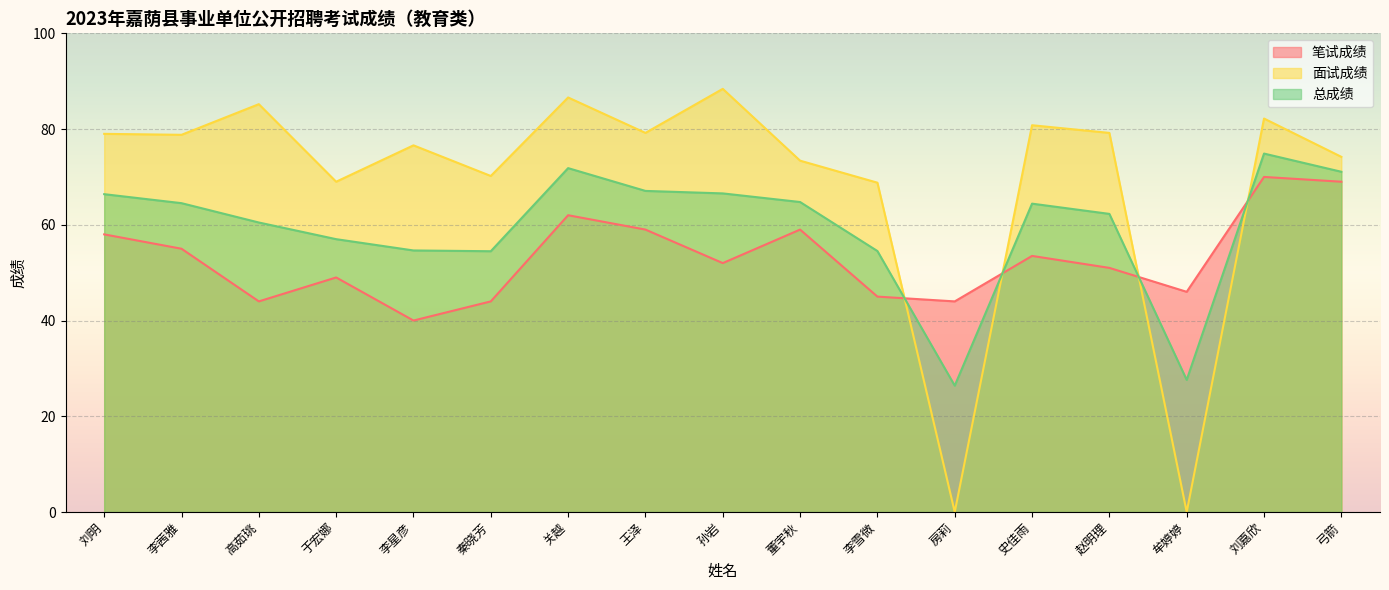

What is the minimum value for 笔试成绩?

40.0